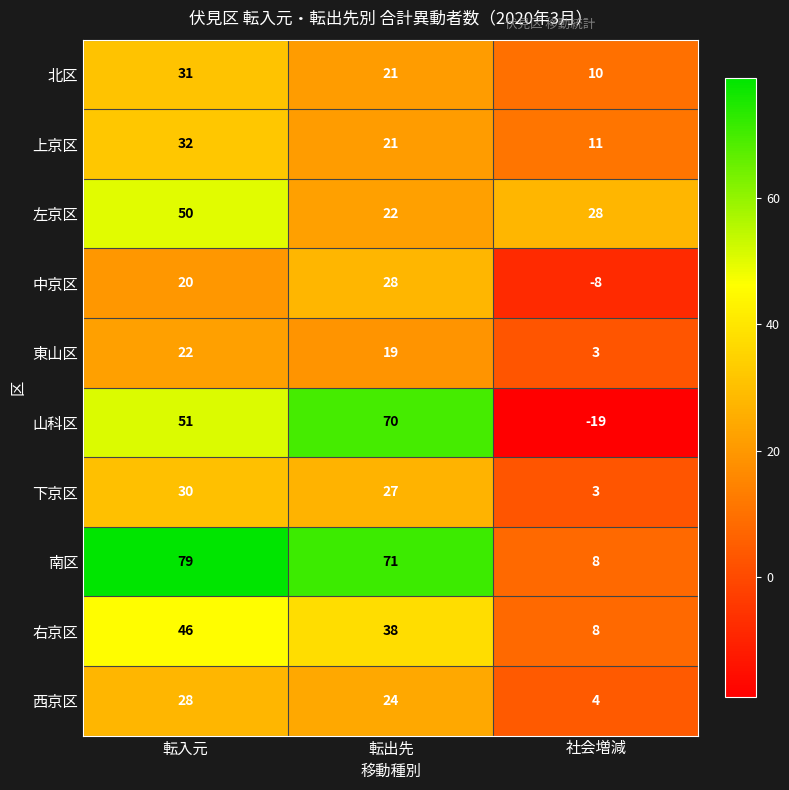

What value does the 中京区 series have at 転入元, to the nearest 10?

20